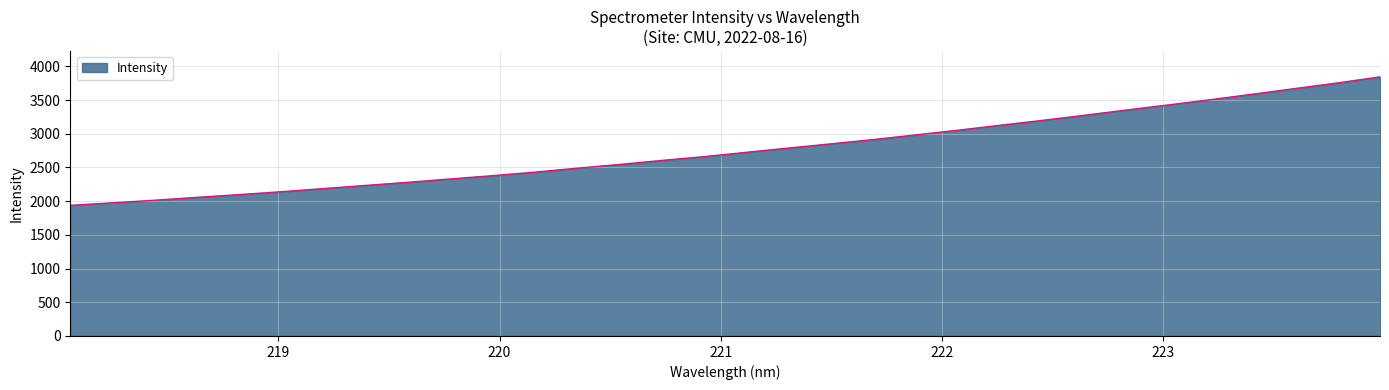

What is the difference between the maximum and minimum values?

1906.0